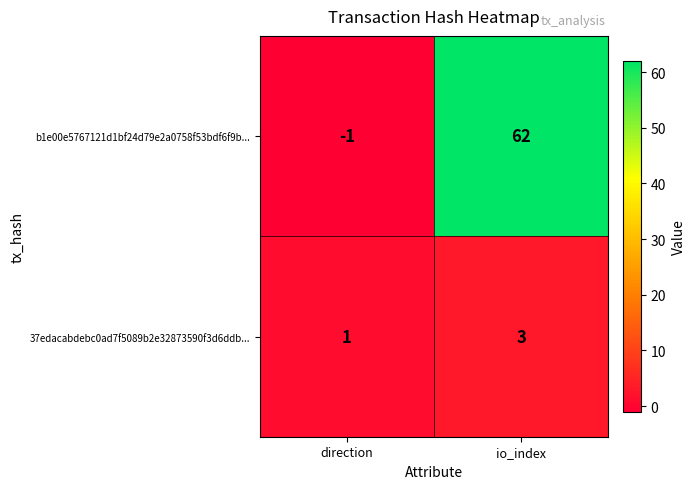

At which category does the chart reach its minimum across all series?

direction